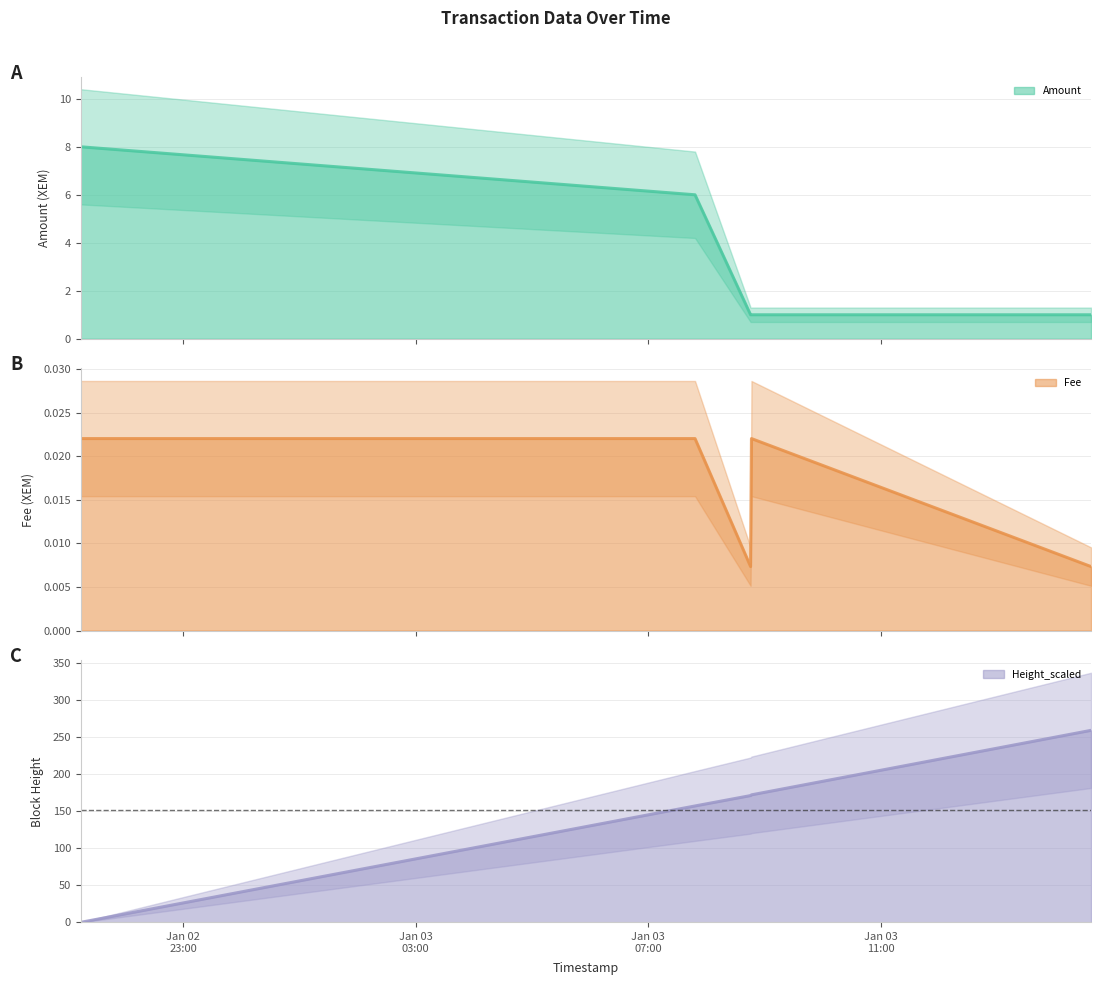

What is the maximum value for Amount?

8